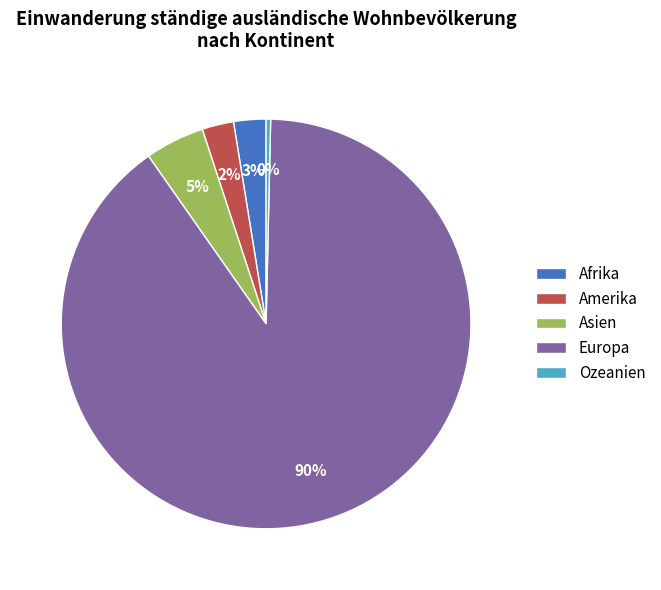

The Amerika slice represents 2% of the pie. True or false?

True